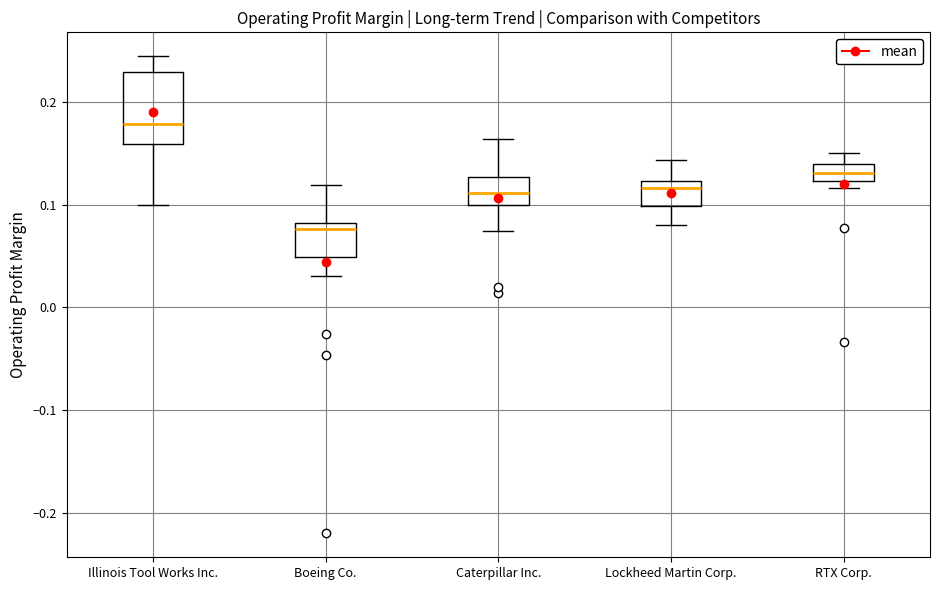

Where is the upper edge of the box for Illinois Tool Works Inc. on the y-axis? The values are not printed on the chart, so give them approximately, as read against the axis.

0.23